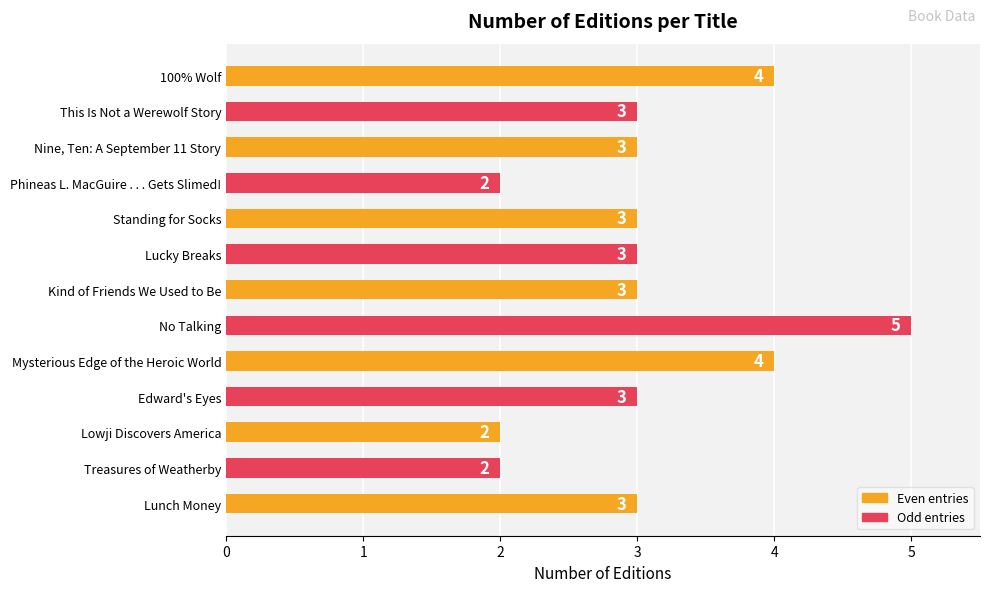

Is it true that the value at Lowji Discovers America is 1?

False